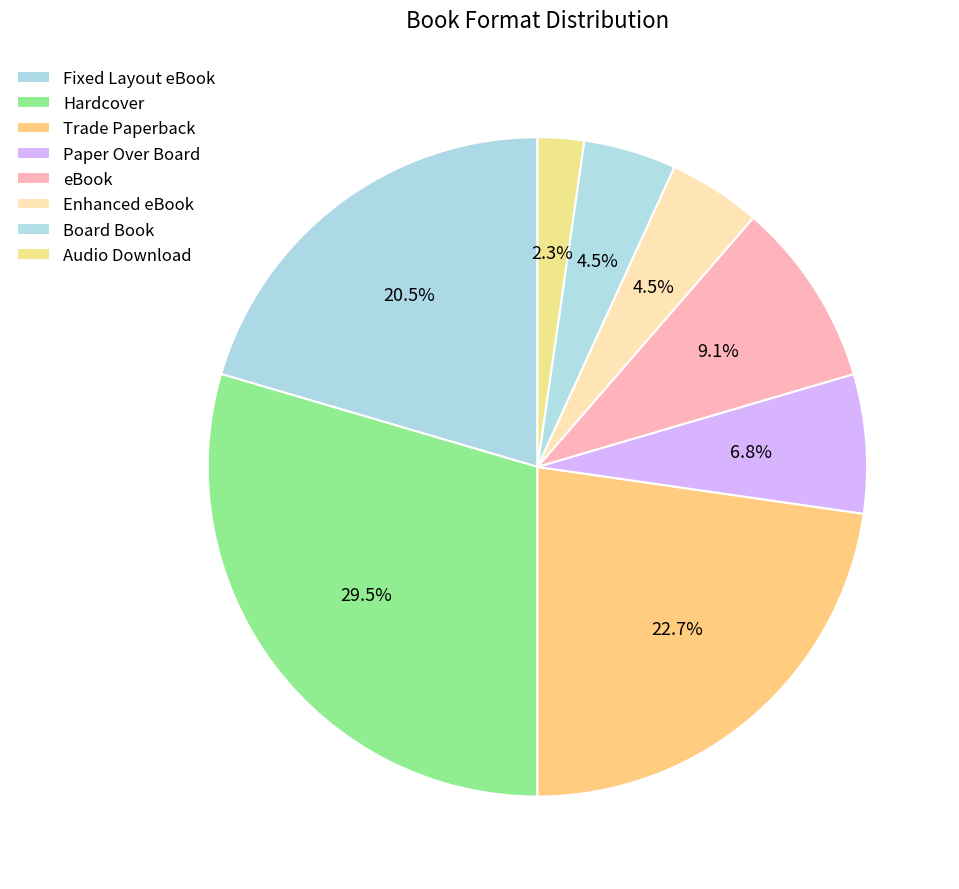

How many segments does this pie chart have?

8